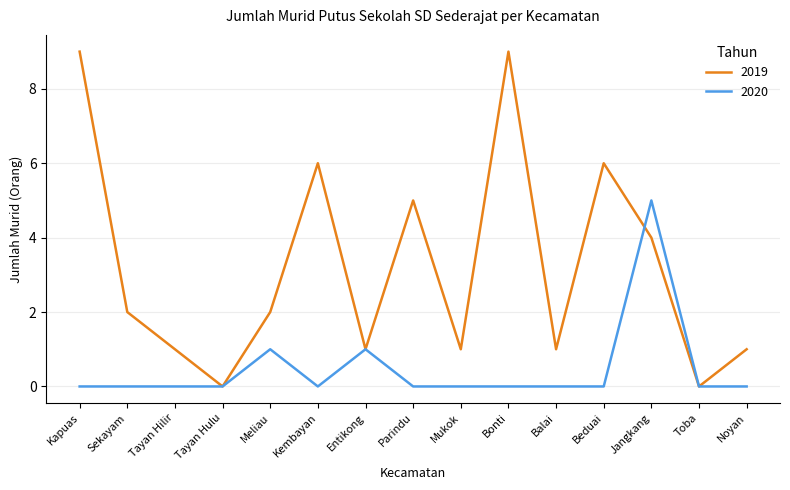

Is it true that 2019 equals 5 at Parindu?

True